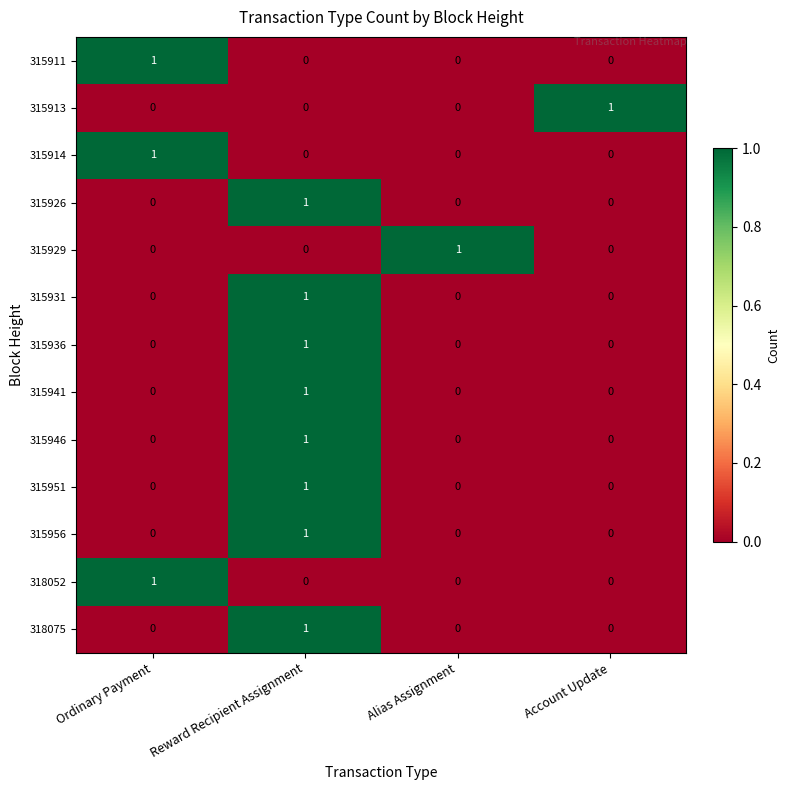

At which label does 318052 reach its peak?

Ordinary Payment